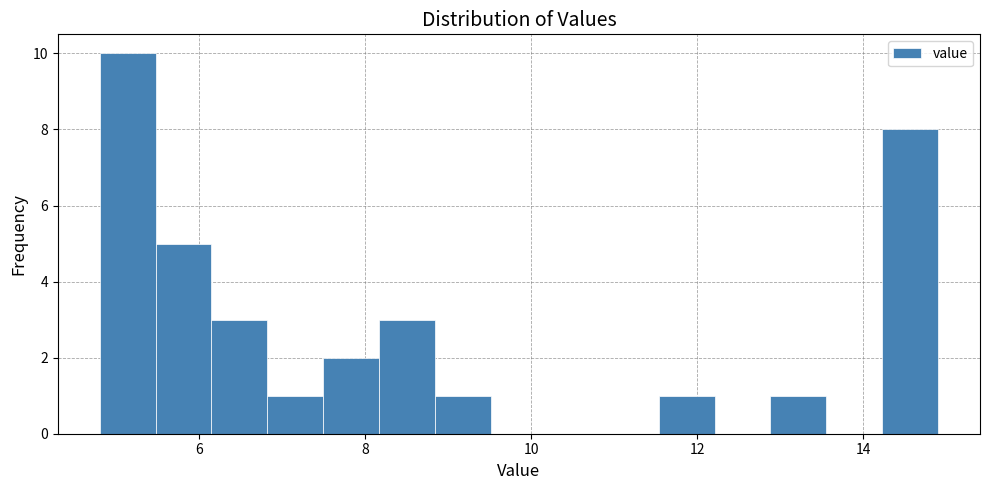

Read against the x-axis, roughly where is the centre of the tallest bar?

5.2